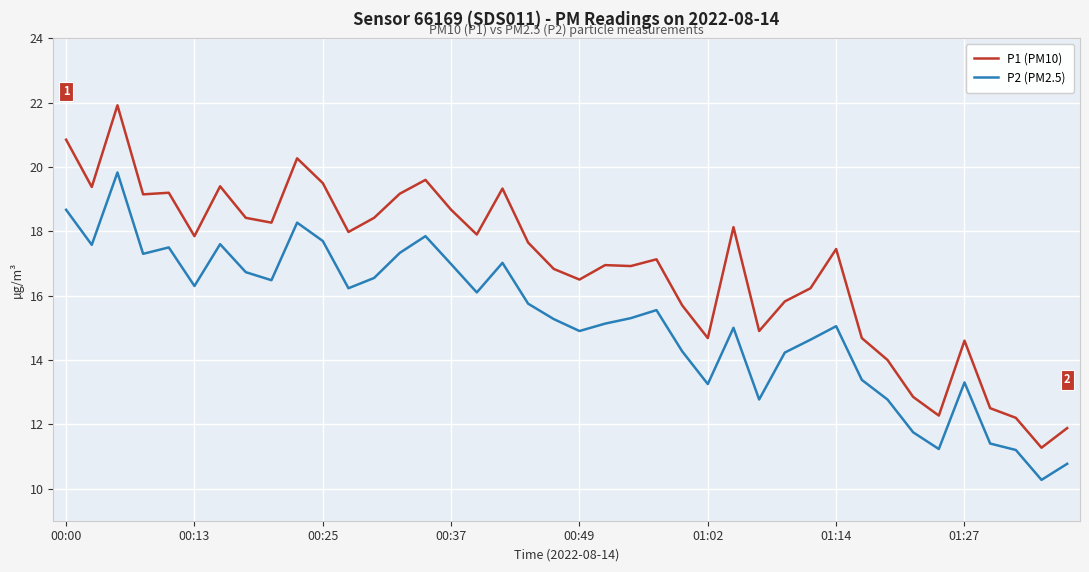

True or false: P1 (PM10) and P2 (PM2.5) intersect in this chart.

False